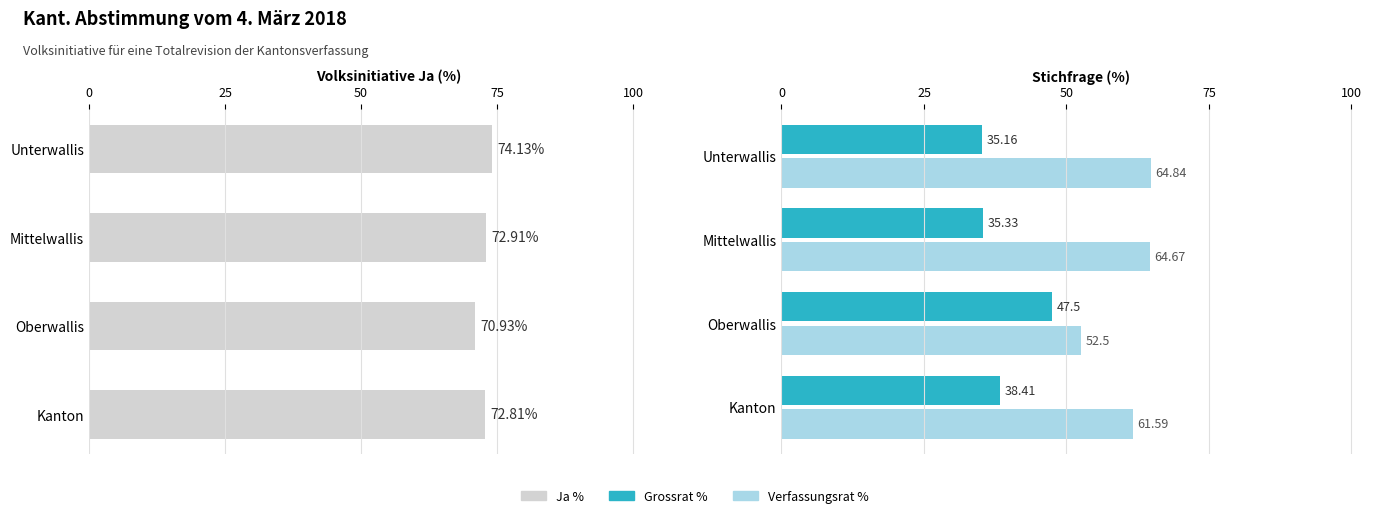

How many data points in Ja % are less than 72?

1